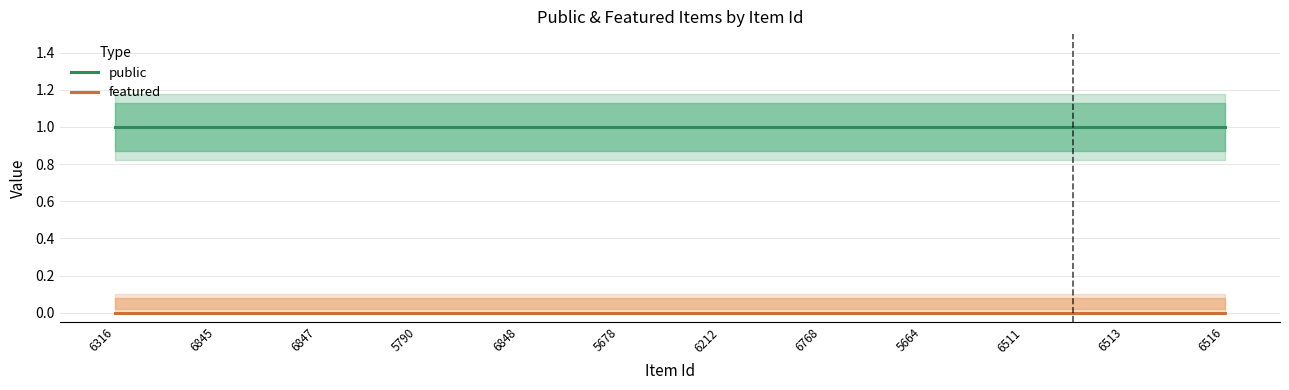

At which category is the sum across all series the highest?

6316